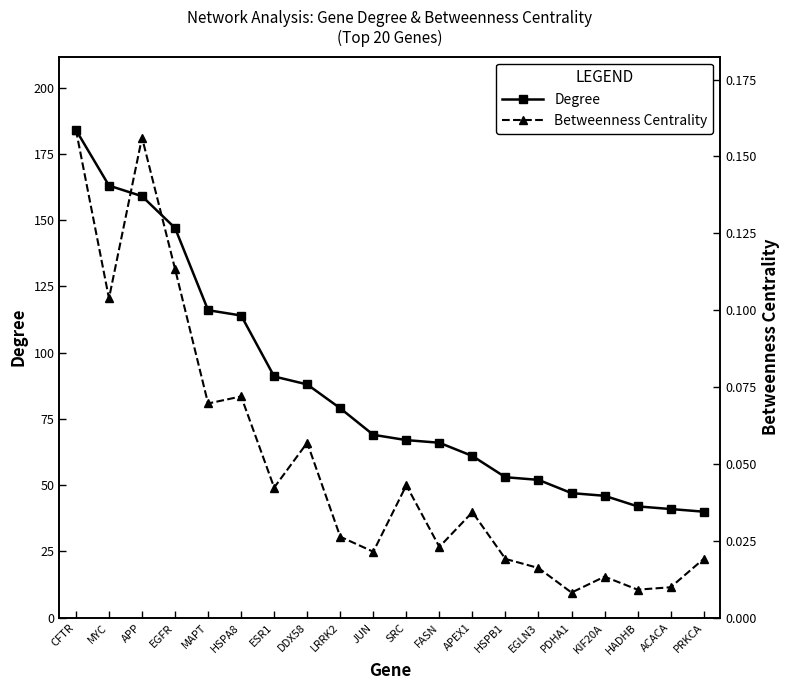

List the series in order of their overall mean, highest first.

Degree, Betweenness Centrality